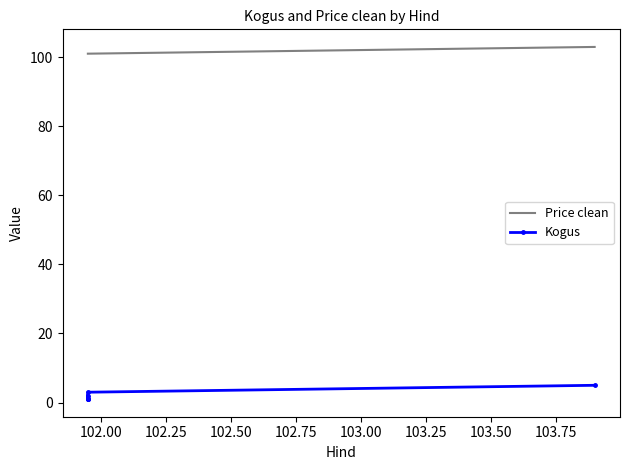

True or false: Price clean and Kogus intersect in this chart.

False